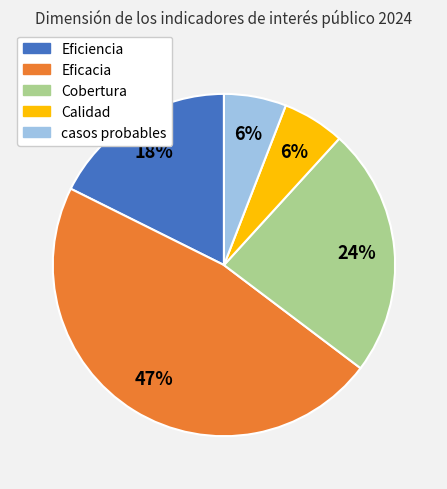

Between Eficiencia and Eficacia, which is larger?

Eficacia